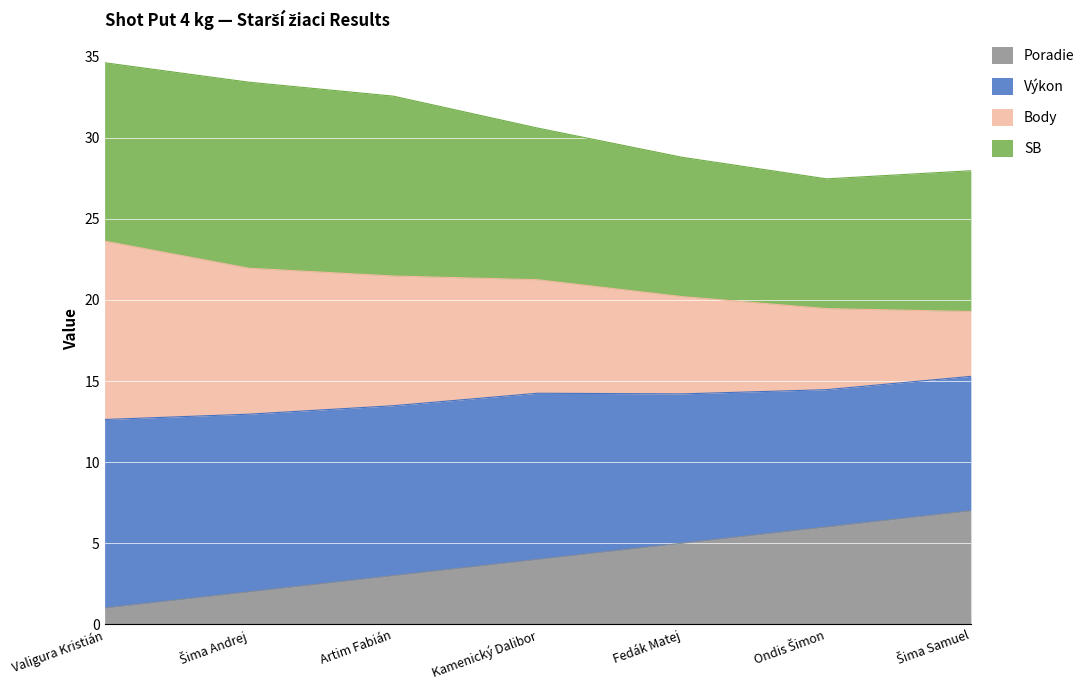

How many categories are shown in the chart?

7